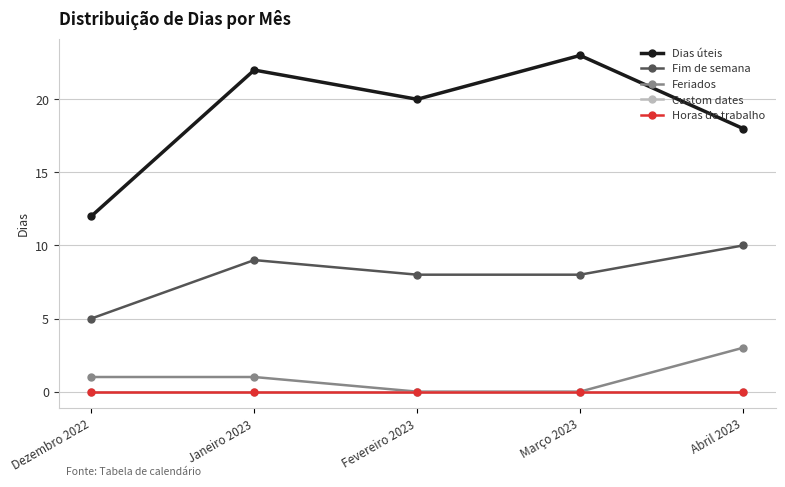

In Dias úteis, how many points are higher than both neighbors (excluding endpoints)?

2